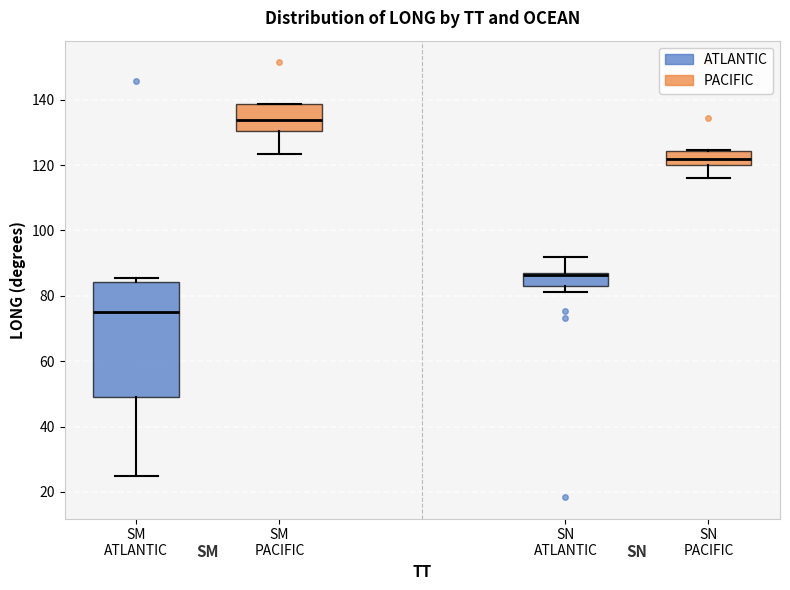

Comparing the boxes themselves (not the whiskers), which one is the tallest?

SM ATLANTIC